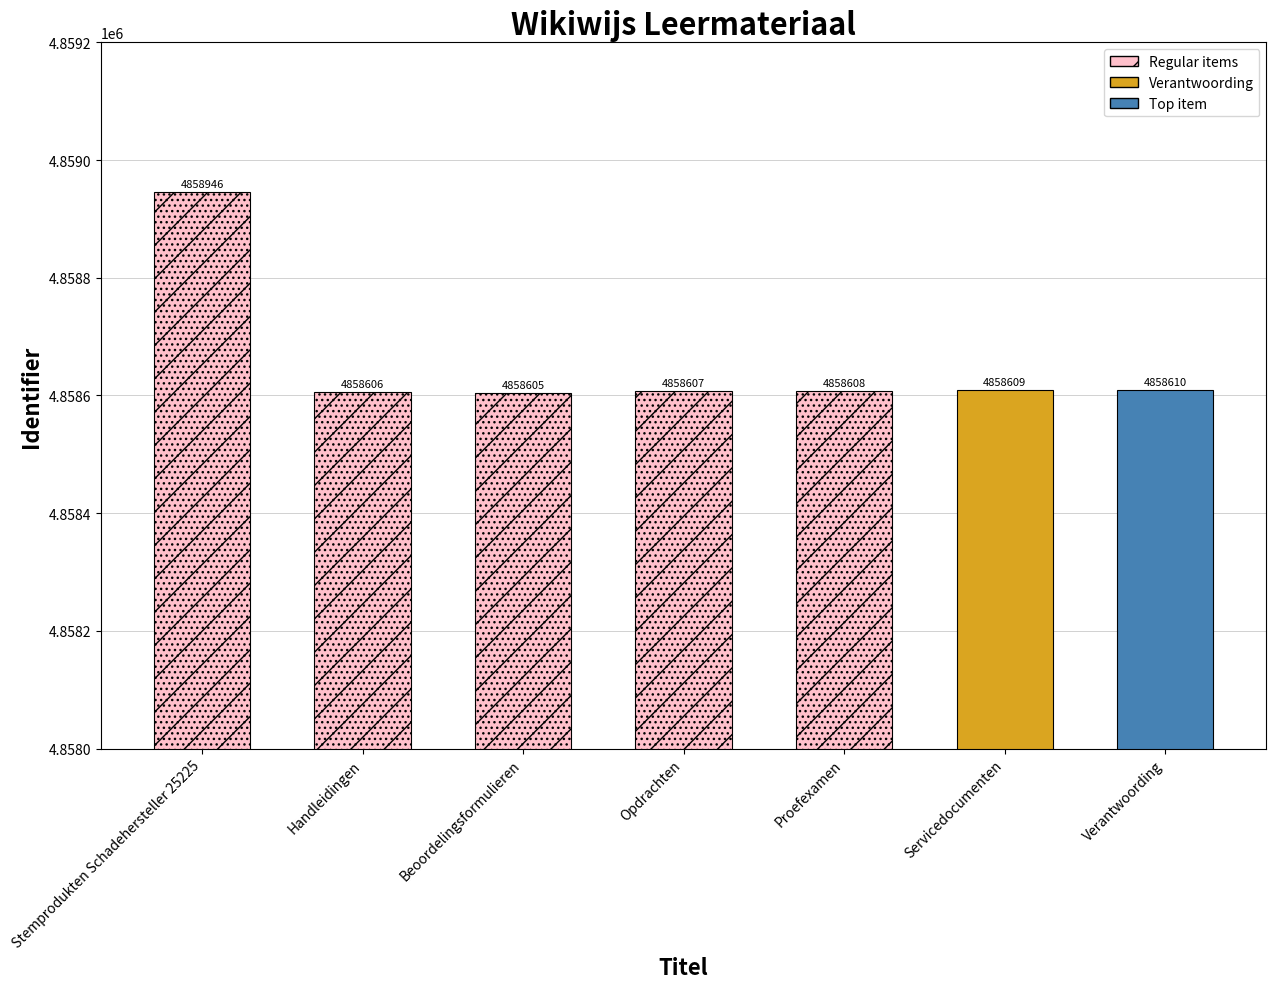

What value does the data have at Verantwoording, to the nearest 50?

4858600